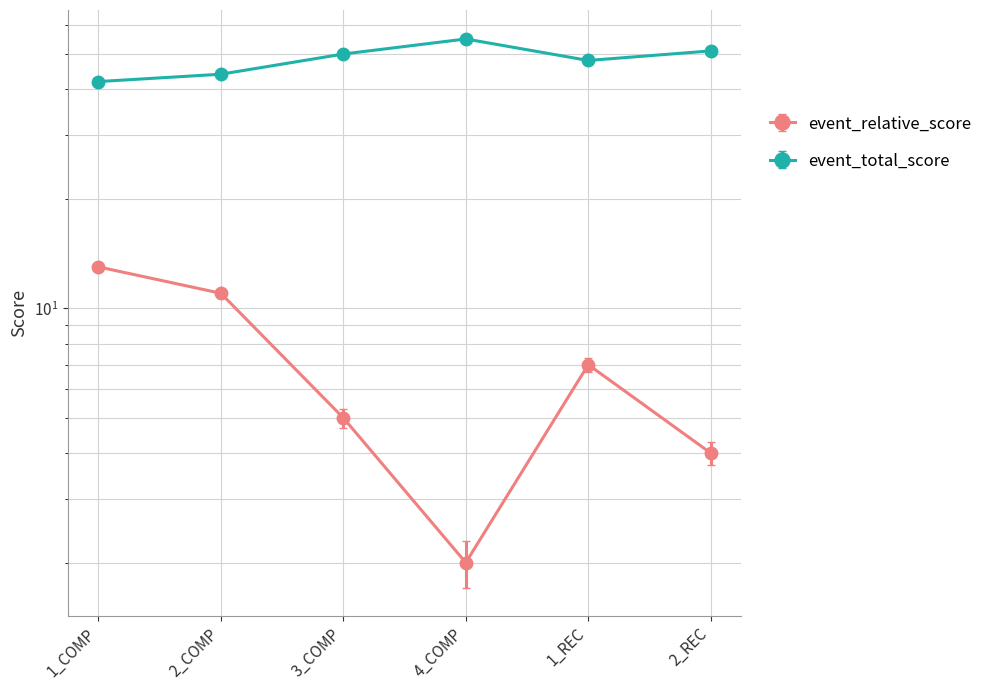

What is the label of the 4th point from the right?

3_COMP